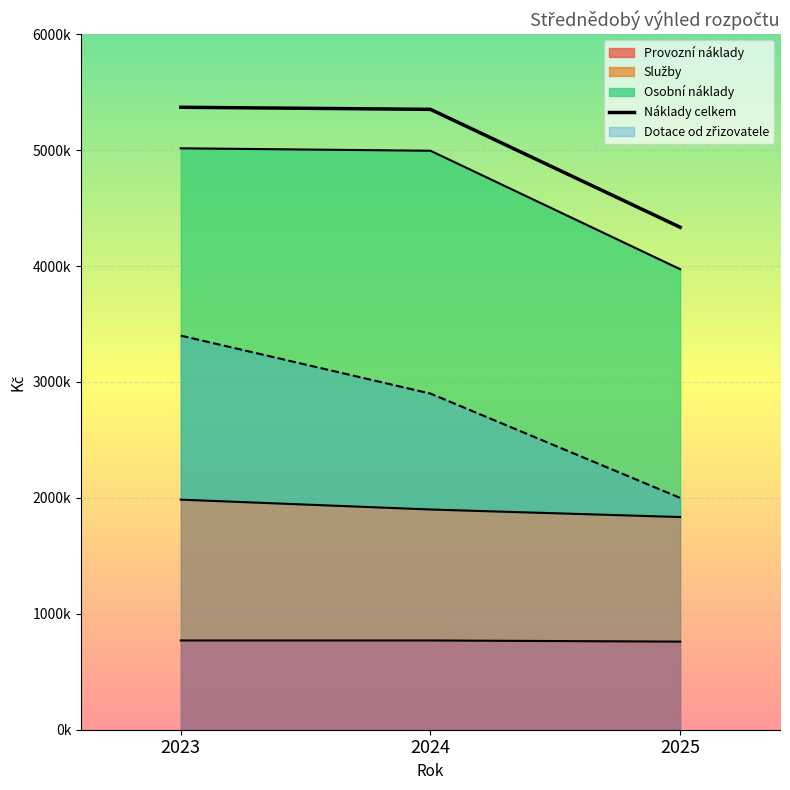

How many values in the Služby series exceed 1900000?

1